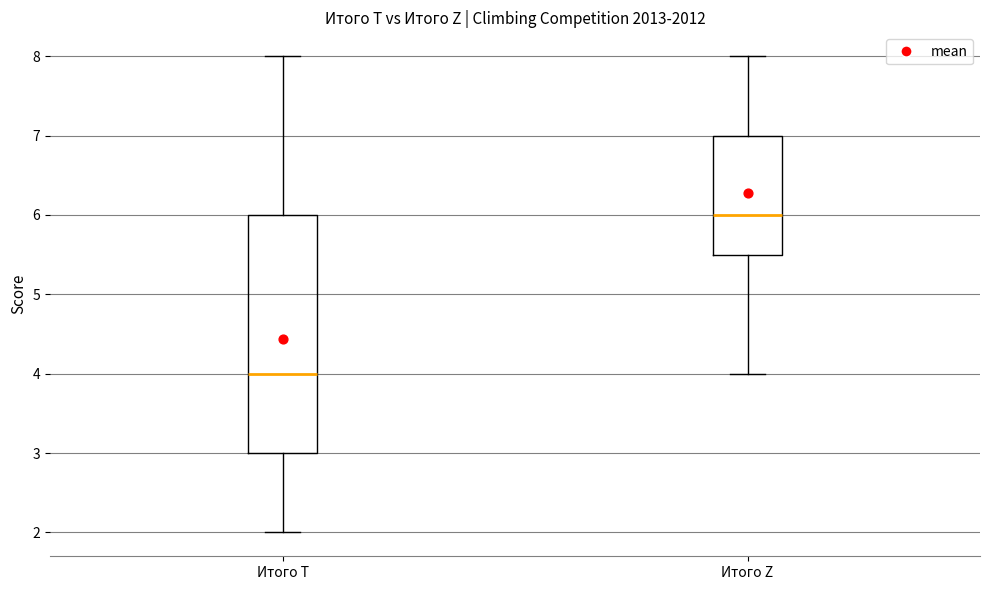

Which box's median line is the lowest?

Итого T